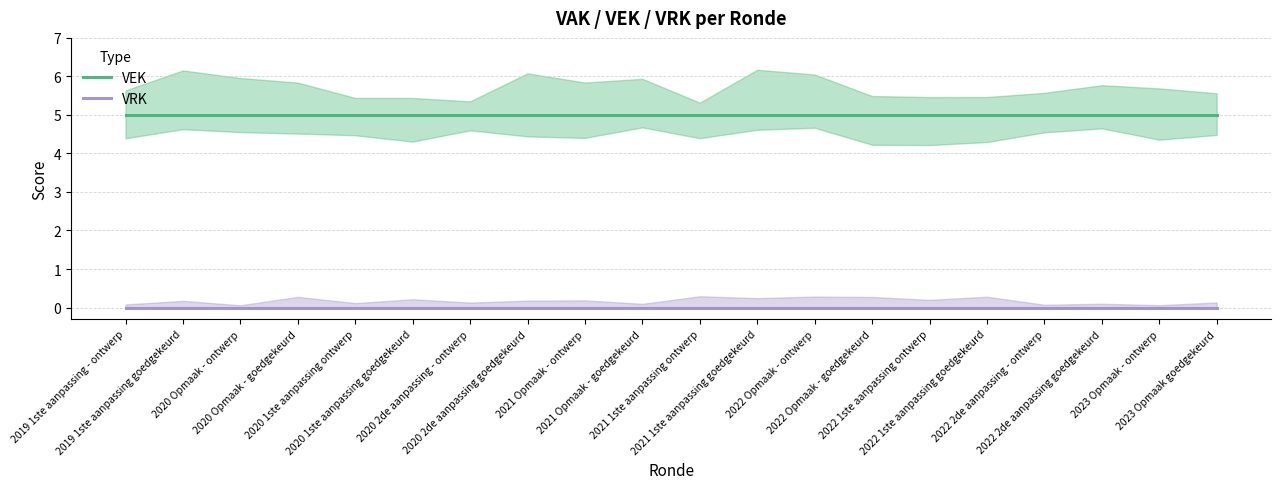

What position from the left is 2023 Opmaak goedgekeurd?

20